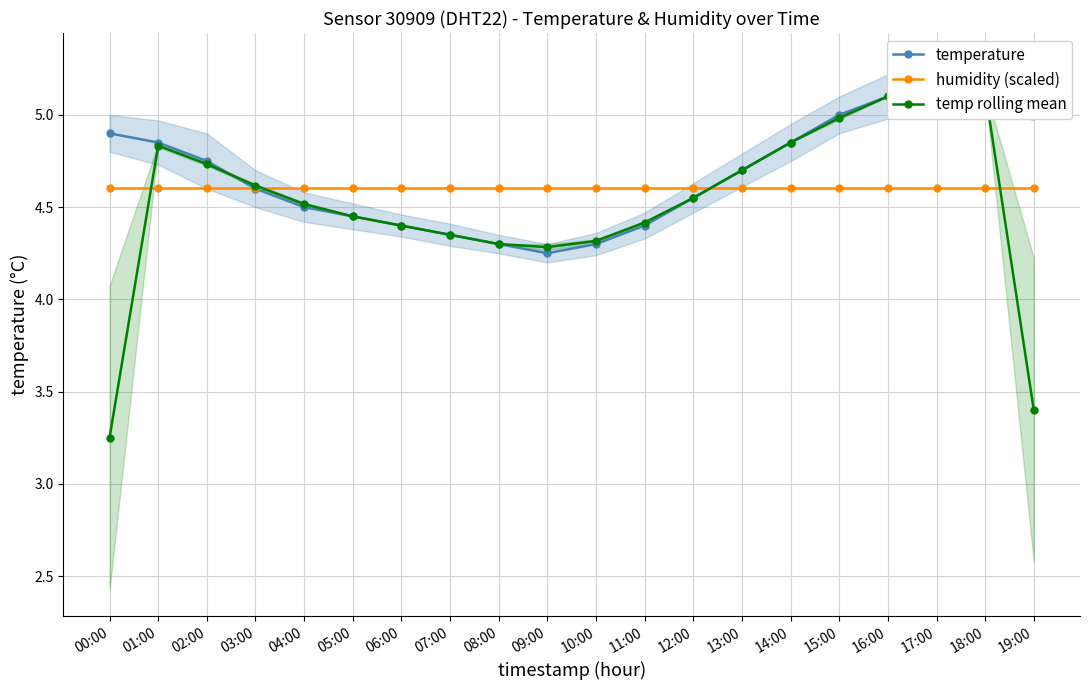

Which series has the largest total across all categories?

temperature